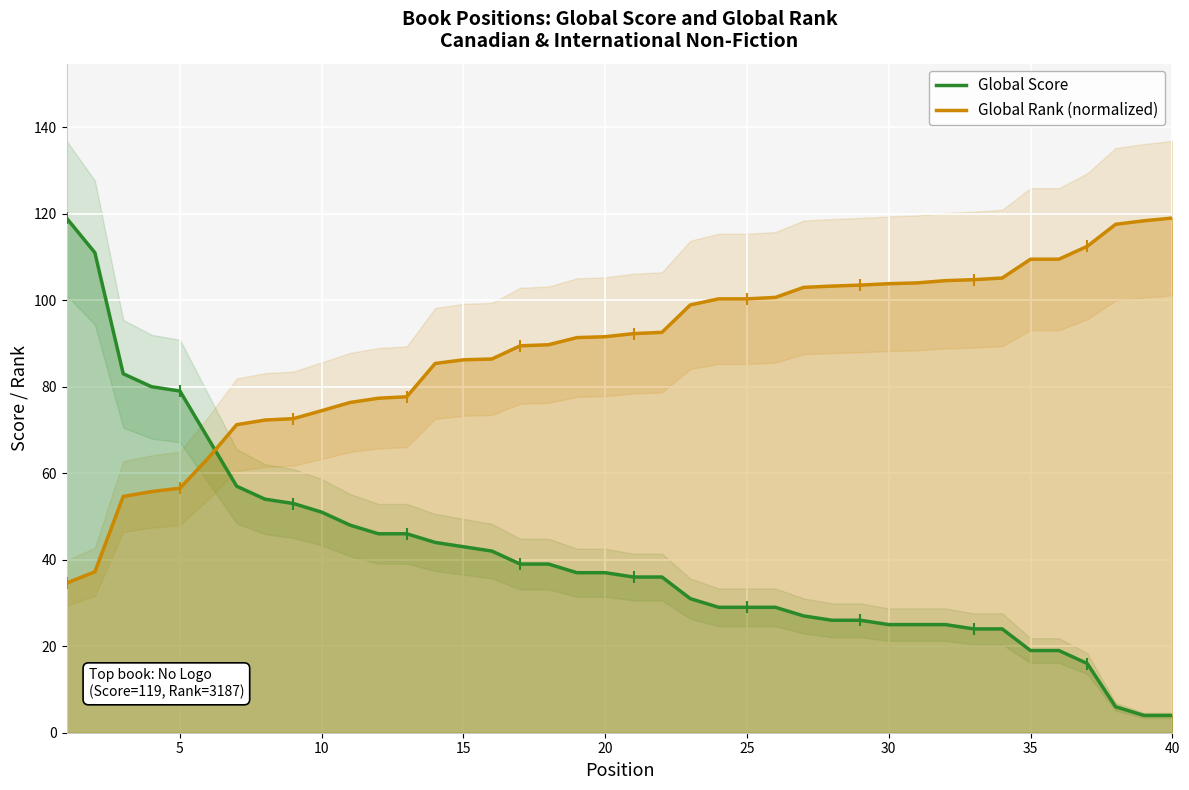

How many series are shown in this chart?

2